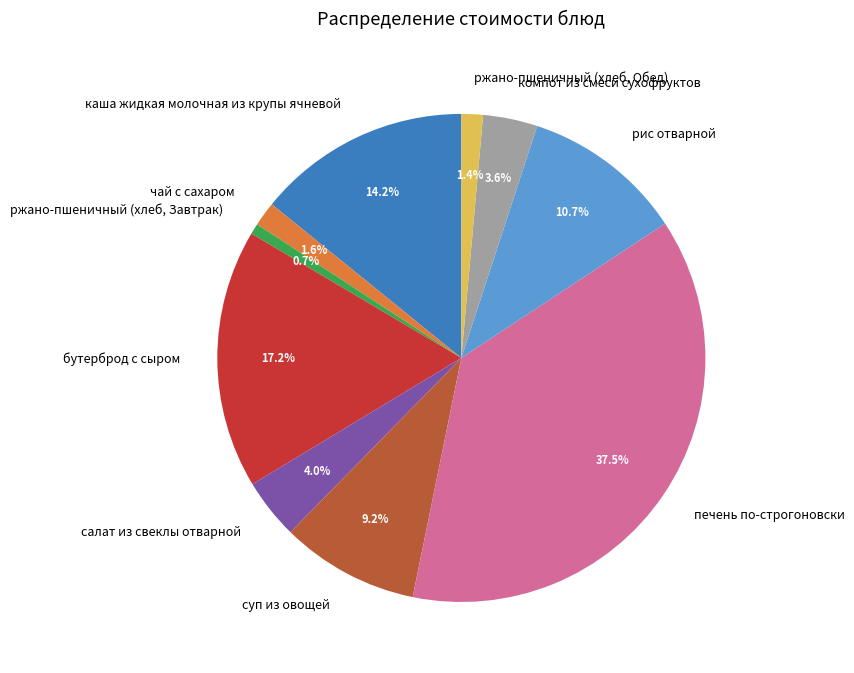

How many segments does this pie chart have?

10